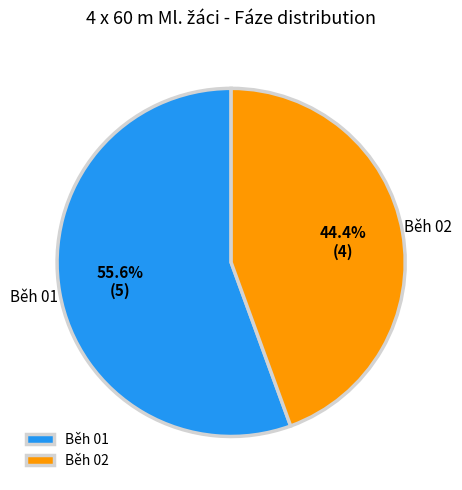

Is it true that Běh 01 is 66% of the pie?

False